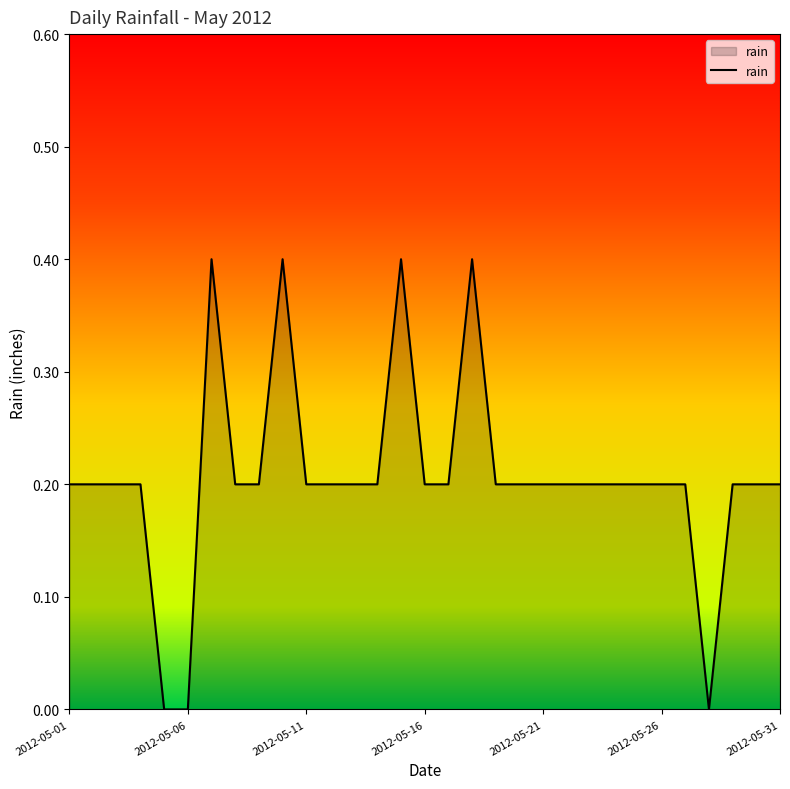

What is the greatest value displayed?

0.4